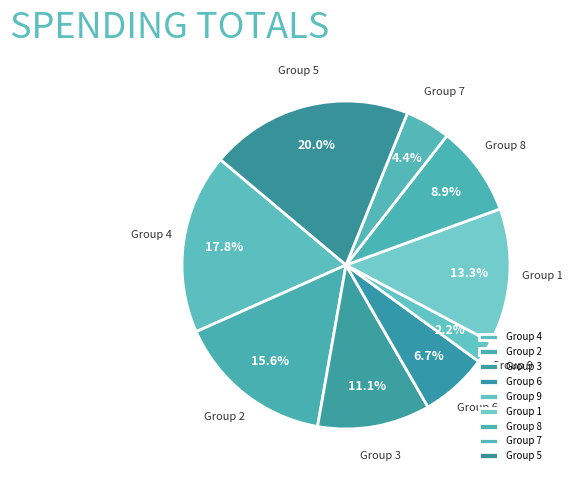

Which slice is the smallest?

Group 9